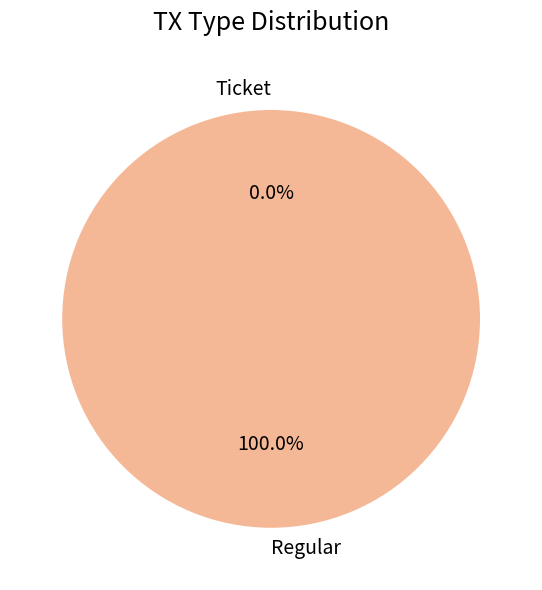

How many slices are in this pie chart?

2